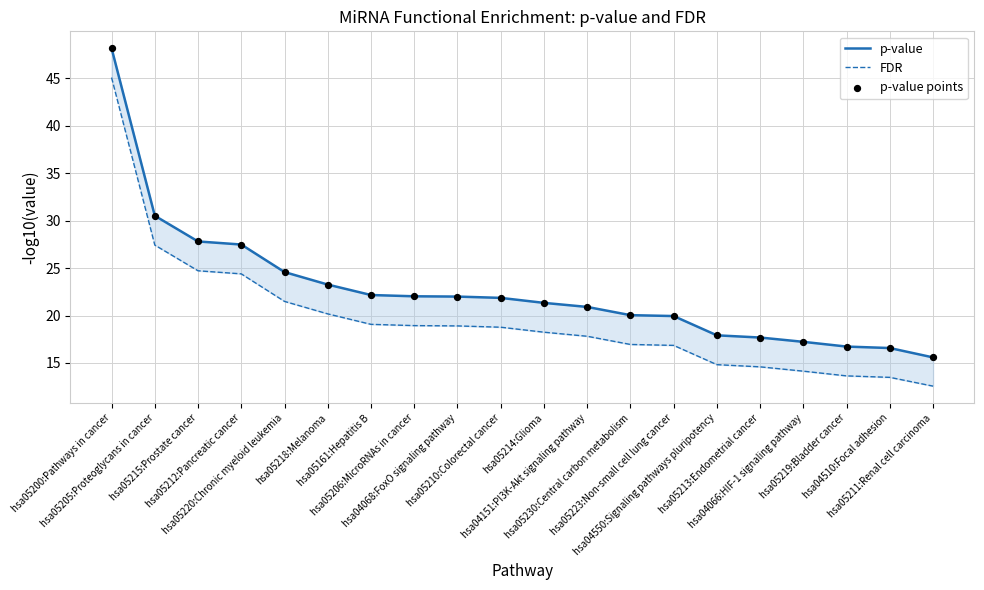

What are all the series names shown in the legend?

p-value, FDR, p-value points